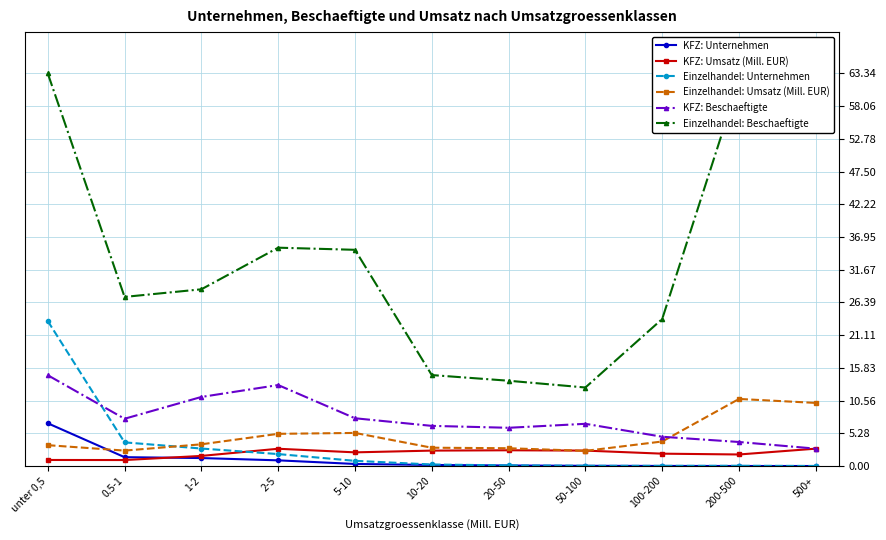

What is the label of the 8th point from the left?

50-100